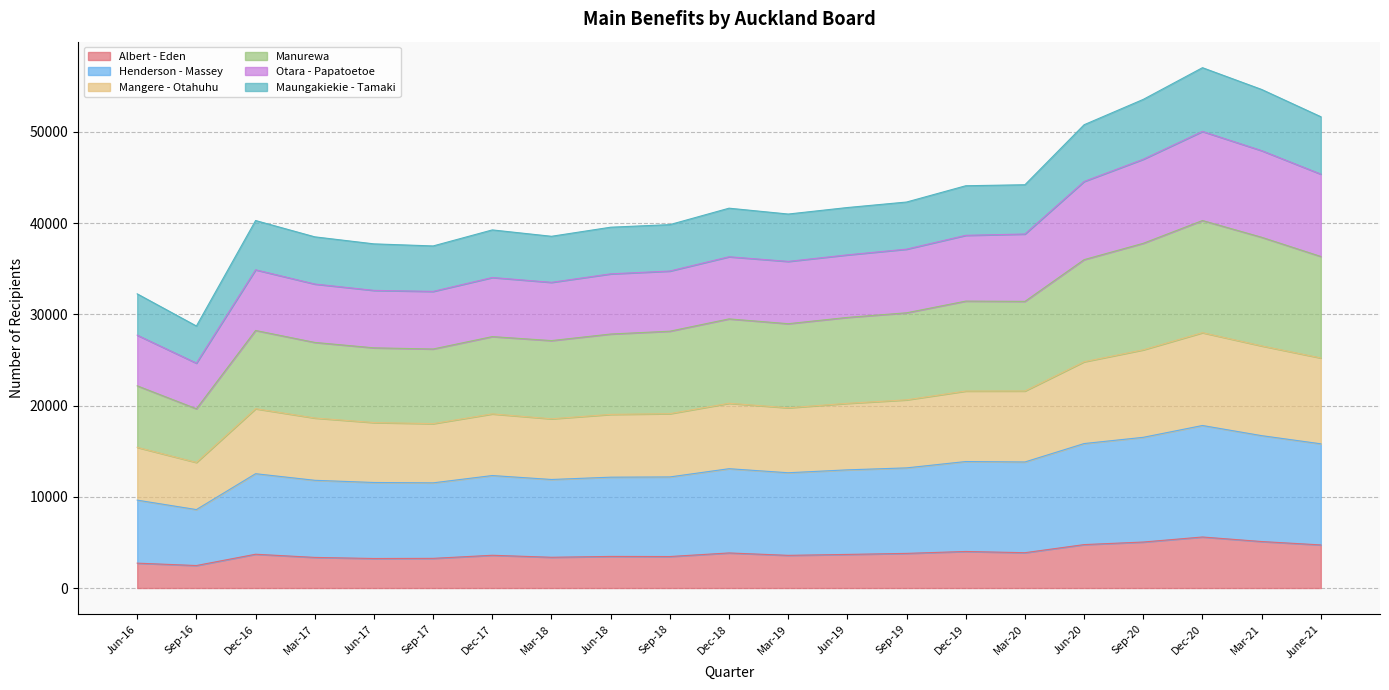

What is the highest value of the Albert - Eden series?

5595